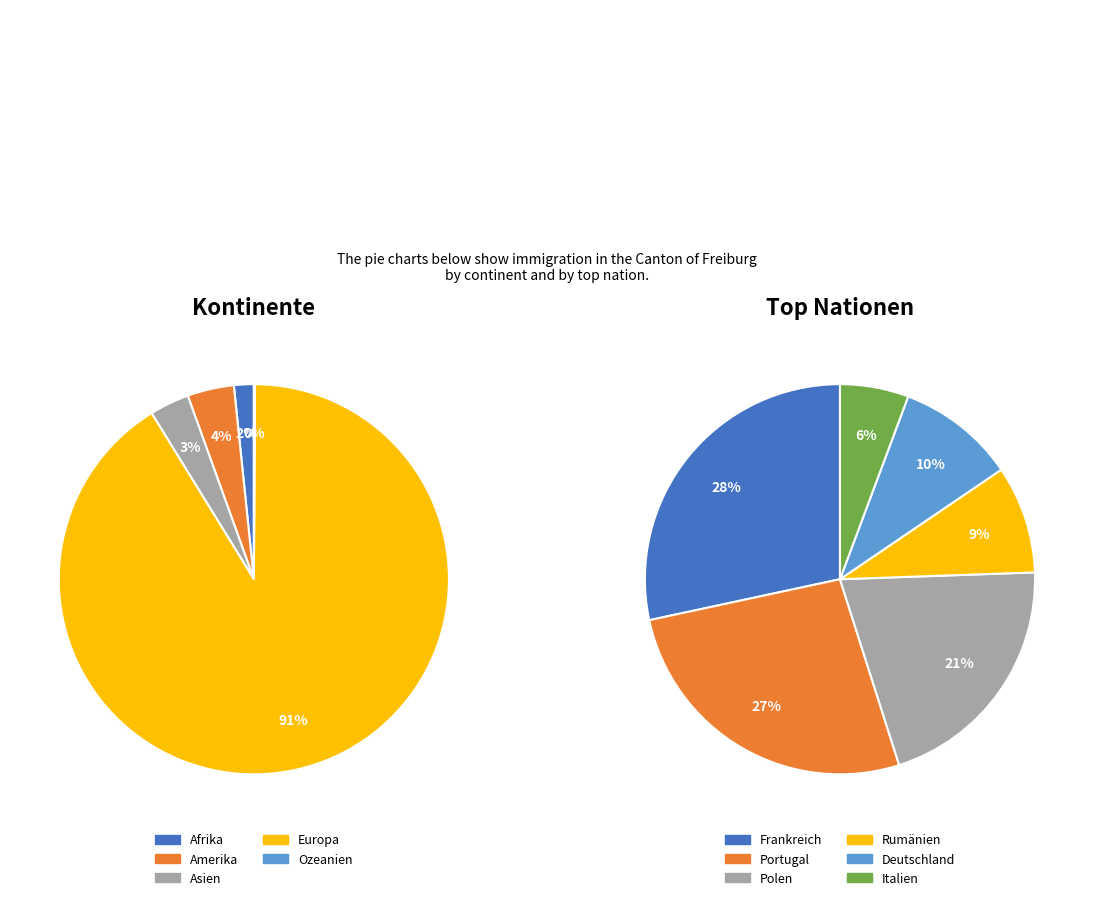

Is EU / EFTA the majority of the pie?

Yes